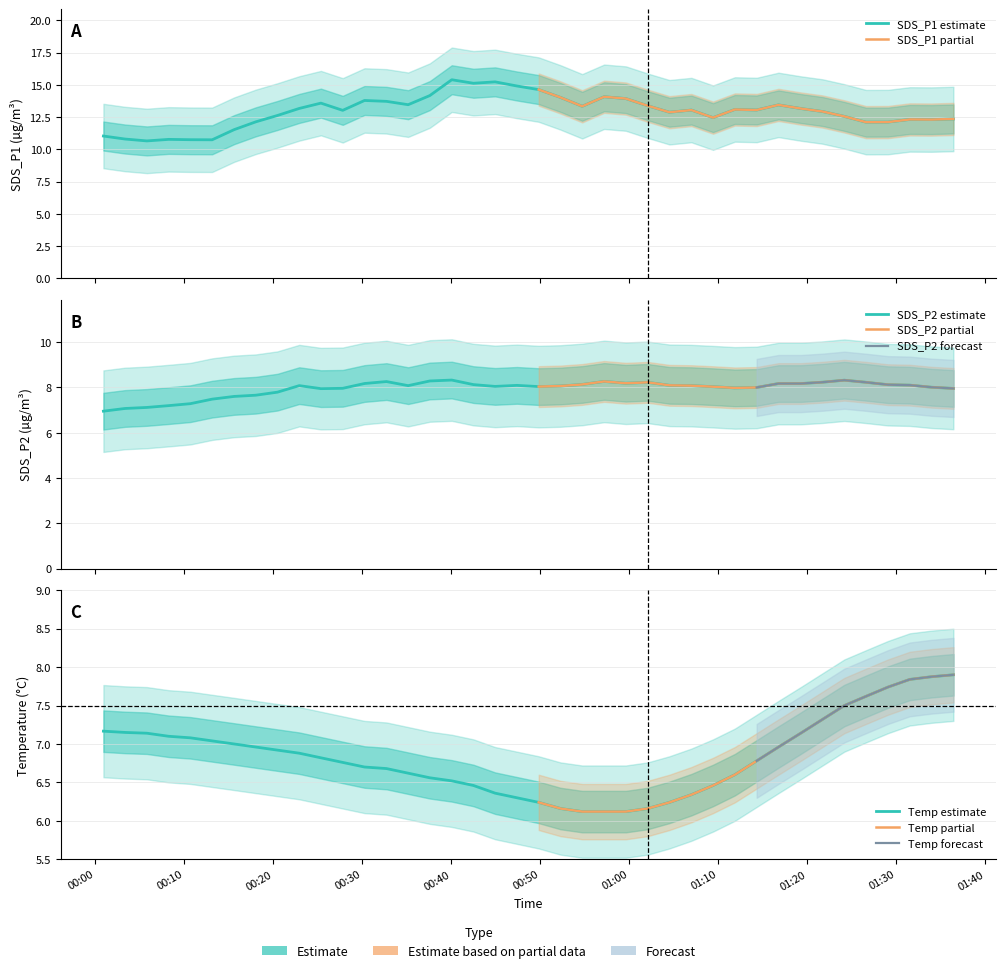

Which category has the highest value in the SDS_P1 series?

2021/05/08 00:44:56